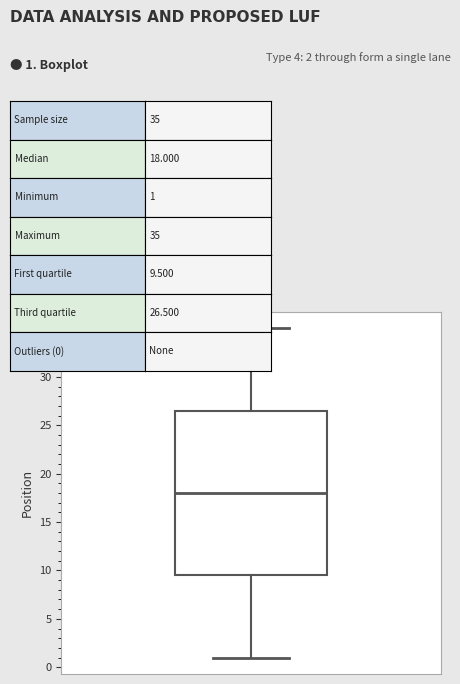

Transcribe this box plot: give where the median line is, the range the box spans, and where the two whiskers end, as read against the y-axis. The values are not printed on the chart, so give them approximately, as read against the axis.

median 18.0, box 9.5 to 26.5, whiskers 1.0 to 35.0